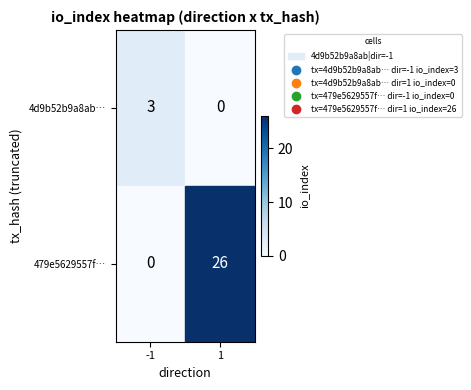

What is the sum of the 479e5629557f… values at -1 and 1?

26